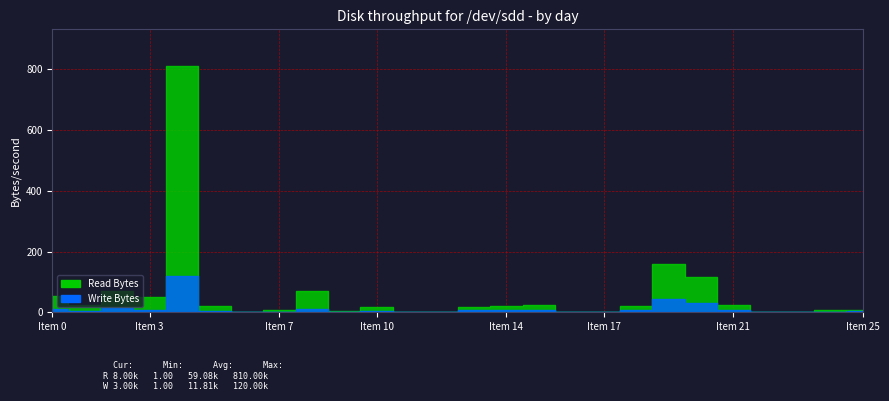

Is it true that Read Bytes equals 6 at 19?

False